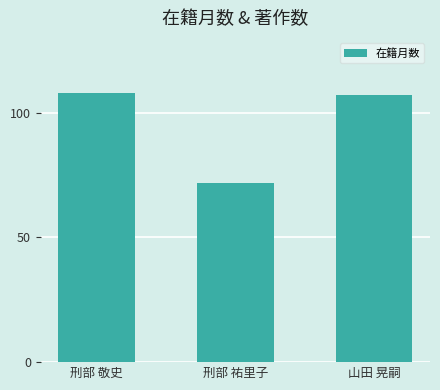

How many values are below 107?

1